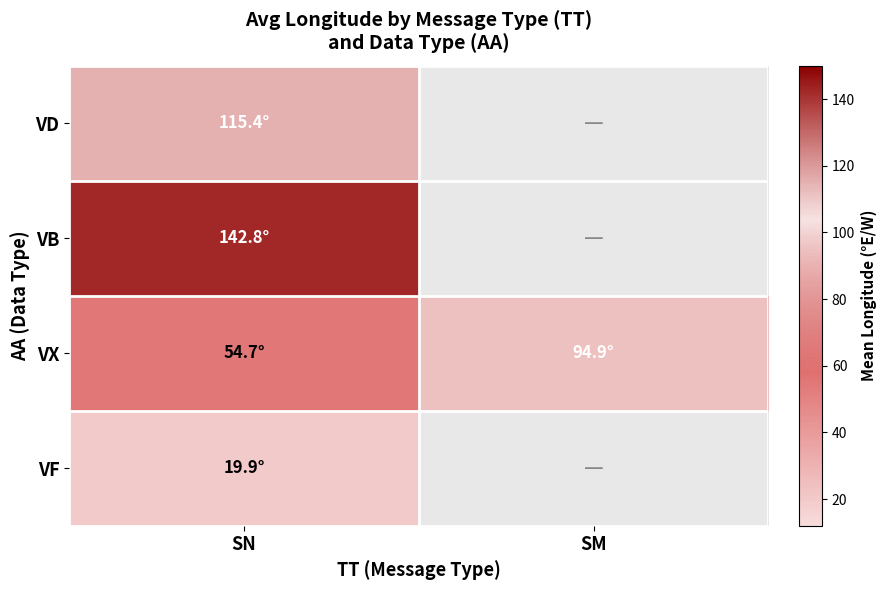

Which category has the highest value in the VF series?

SN